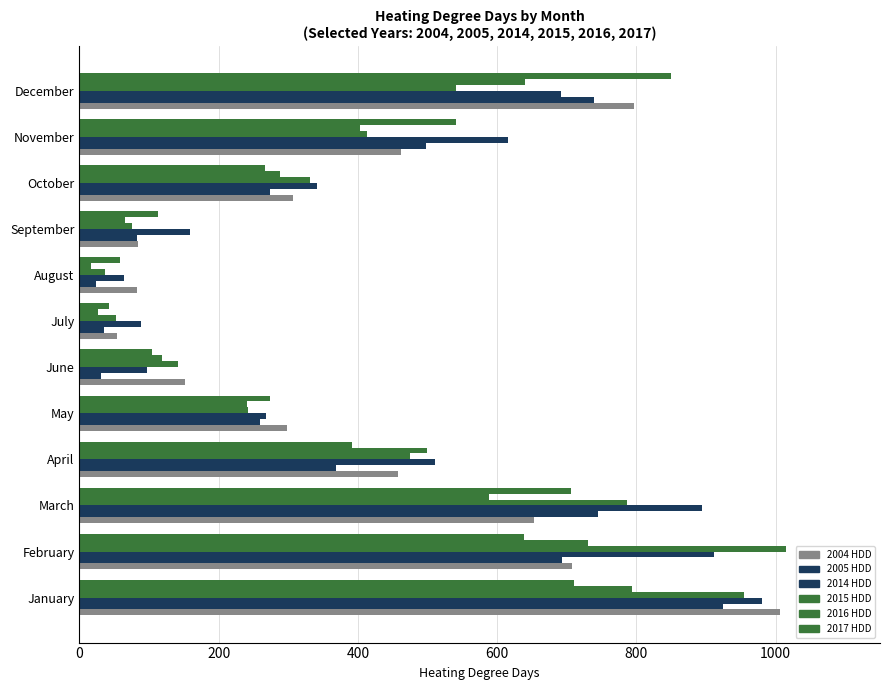

What is the minimum value shown in the chart?

17.1